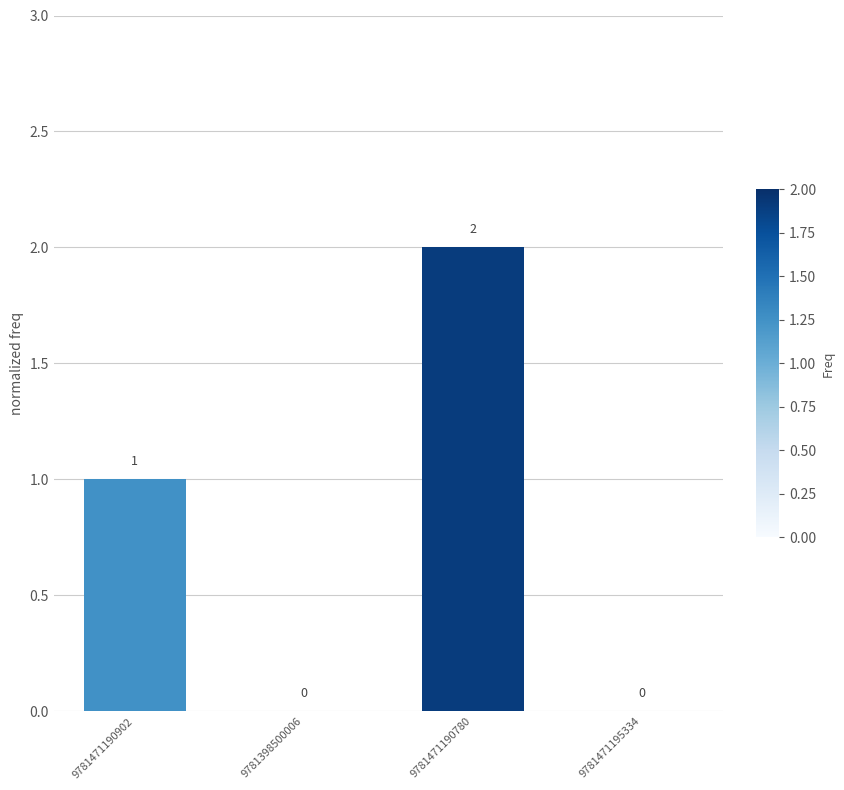

At which category does the chart reach its peak across all series?

9781471190780